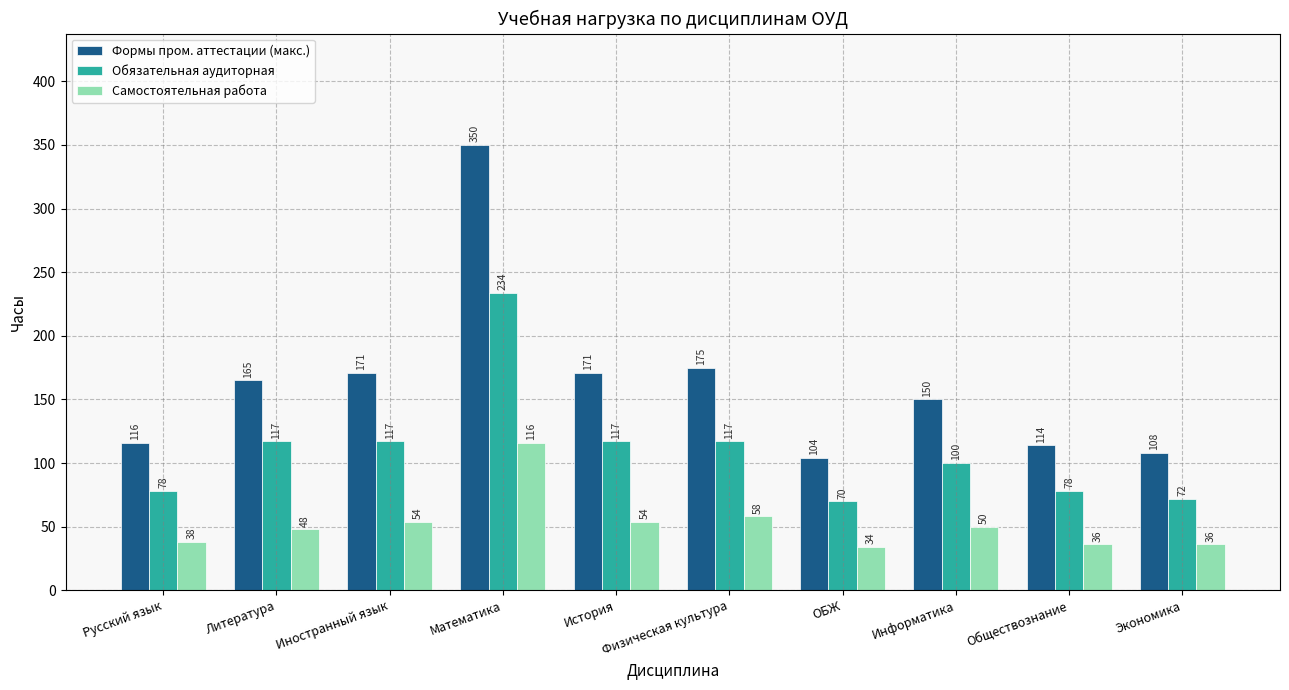

Which series changed the most between Иностранный язык and Математика?

Формы пром. аттестации (макс.)